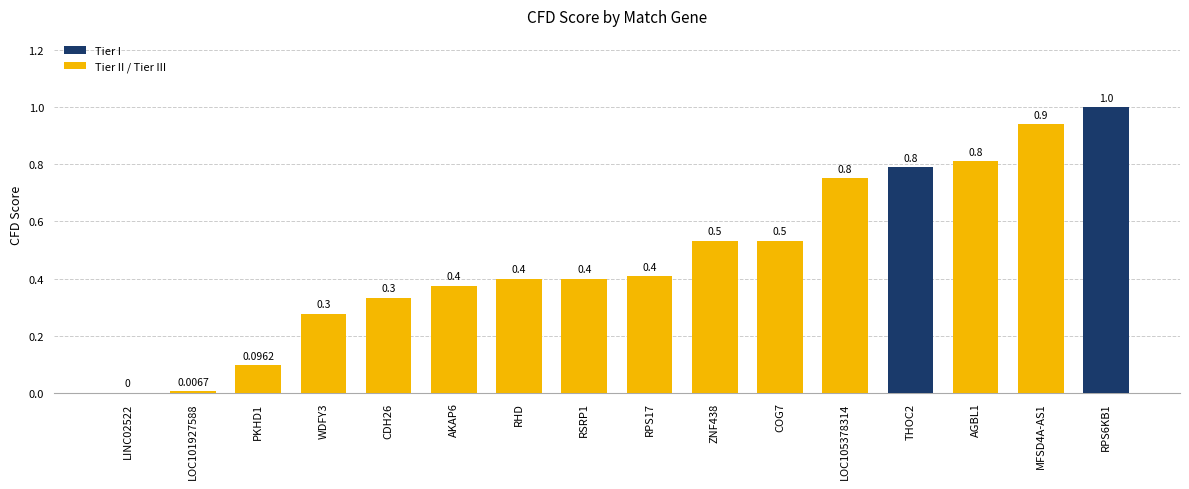

The chart shows a value of 0.3 at WDFY3. True or false?

True